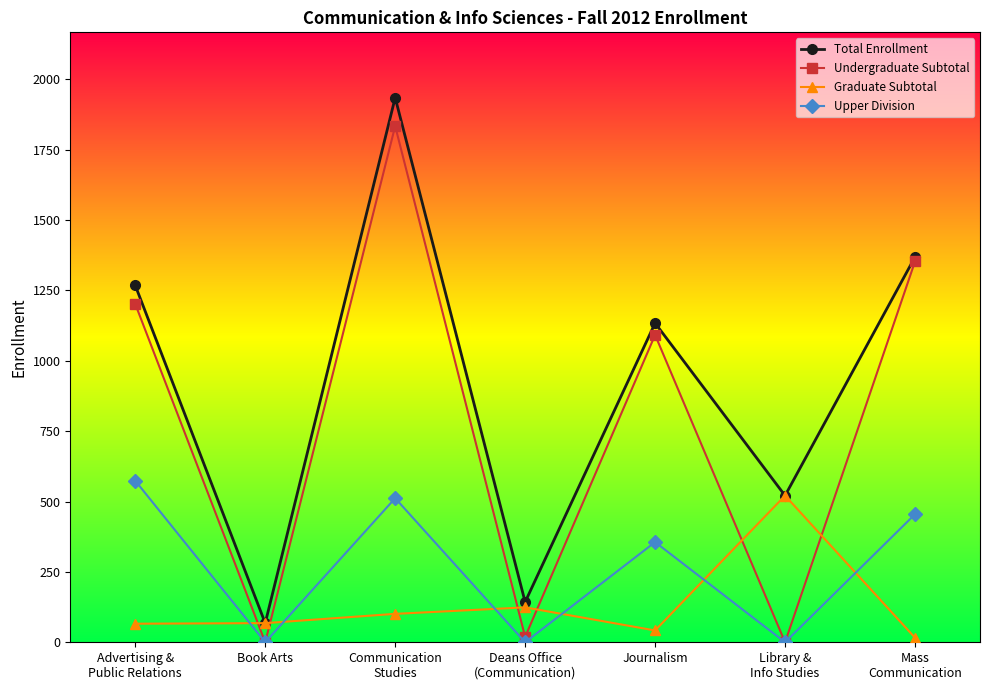

What is the total value across all series at Library &
Info Studies?

1042